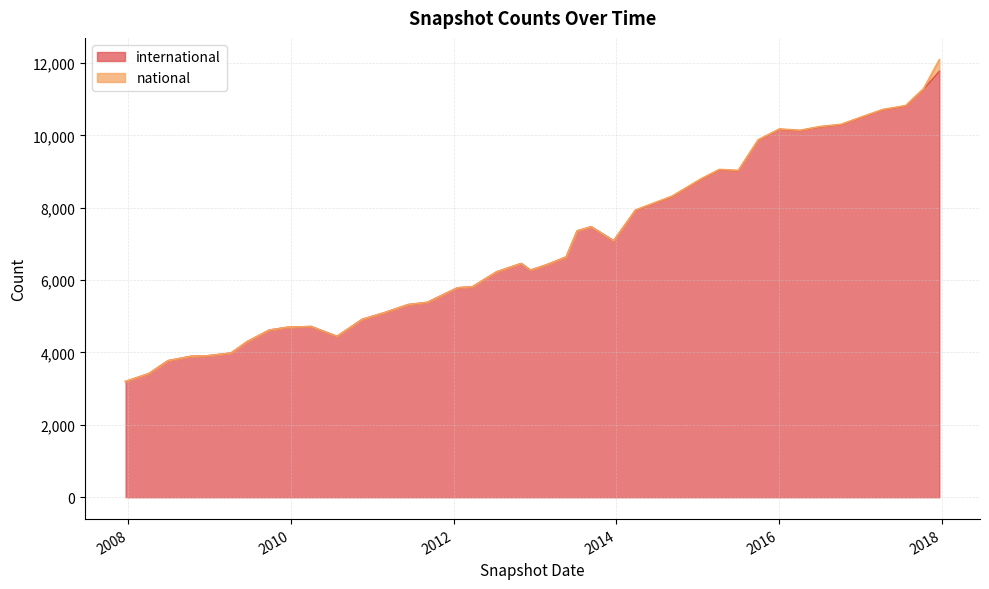

At which category does the data reach its first local valley?

2010-07-26